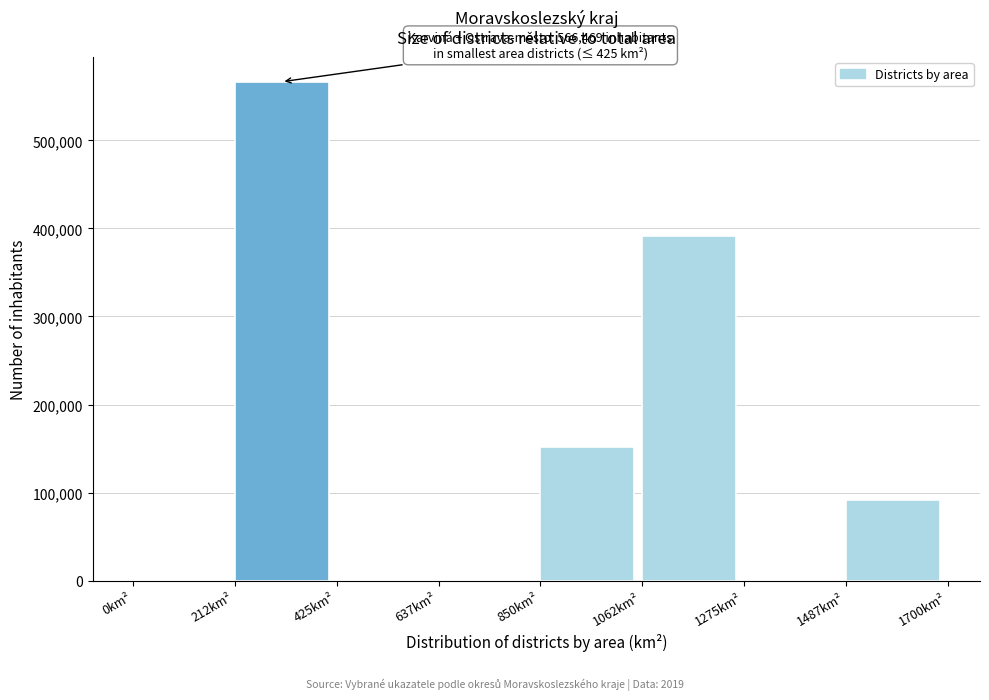

Reading left to right, extract all data points from this chart.

0km²=0	212km²=566469	425km²=0	637km²=0	850km²=151577	1062km²=390896	1275km²=0	1487km²=91597